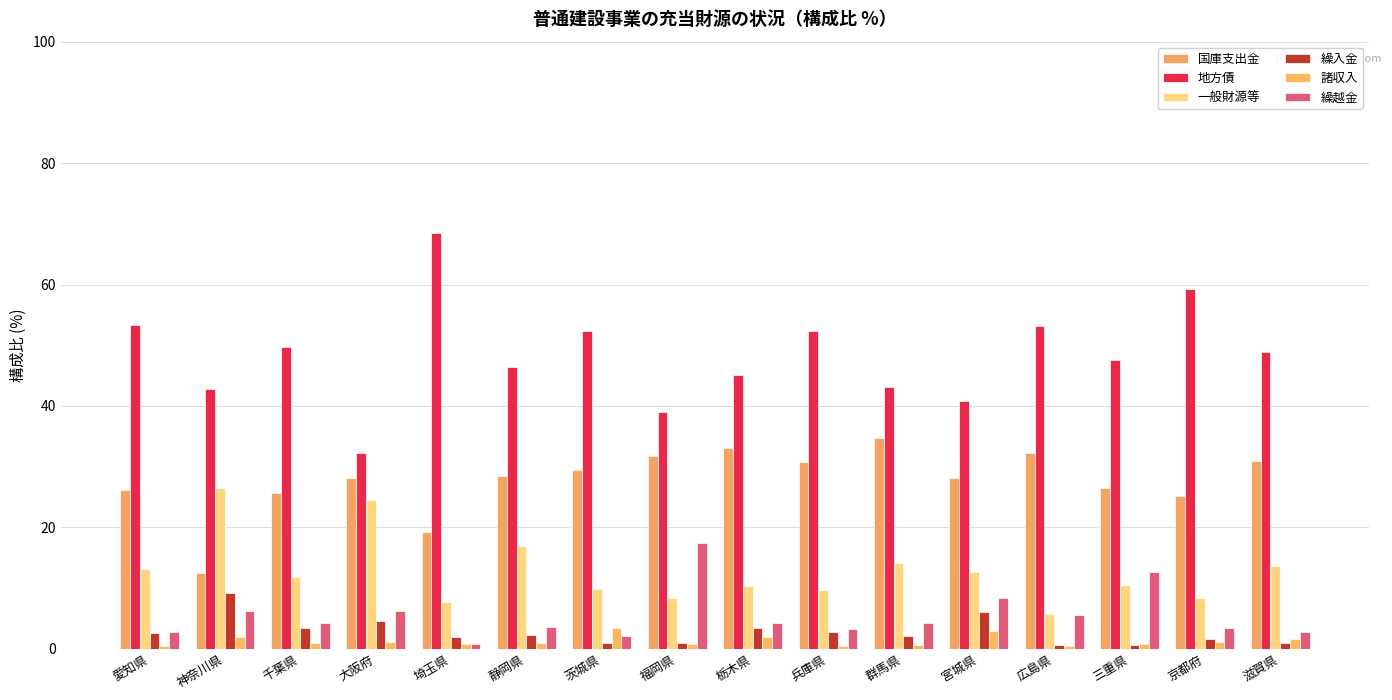

What is the difference between the second highest and second lowest values in the 繰越金 series?

10.5